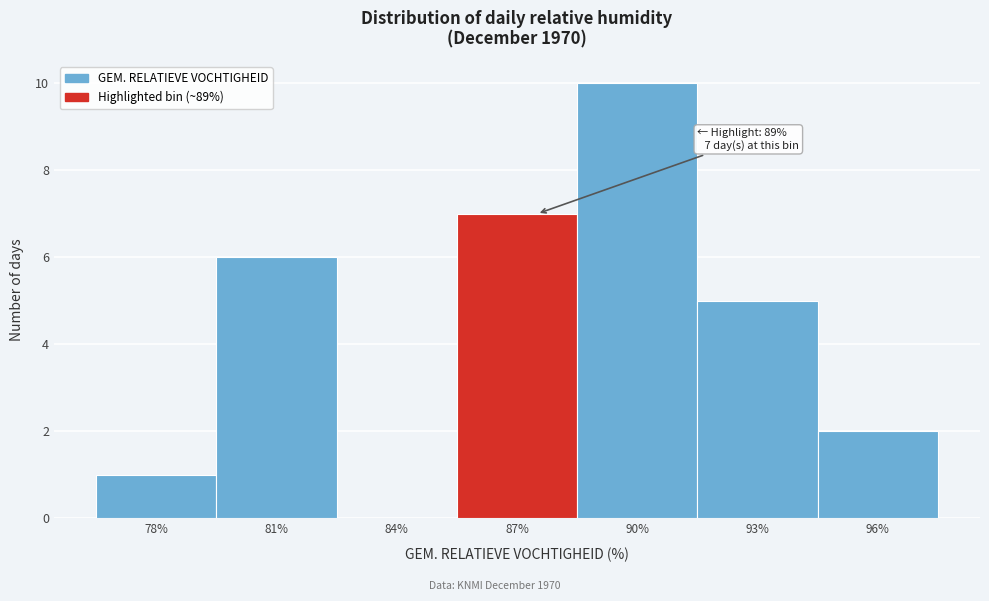

Reading right to left, extract all data points from this chart.

96%=2	93%=5	90%=10	87%=7	84%=0	81%=6	78%=1